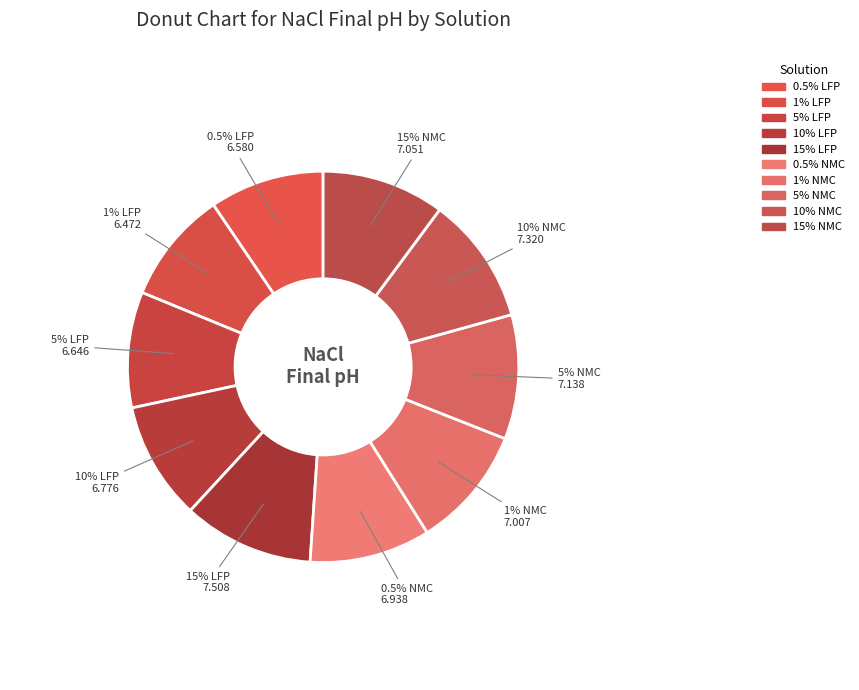

To the nearest percent, what portion does 0.5% NMC represent?

10%